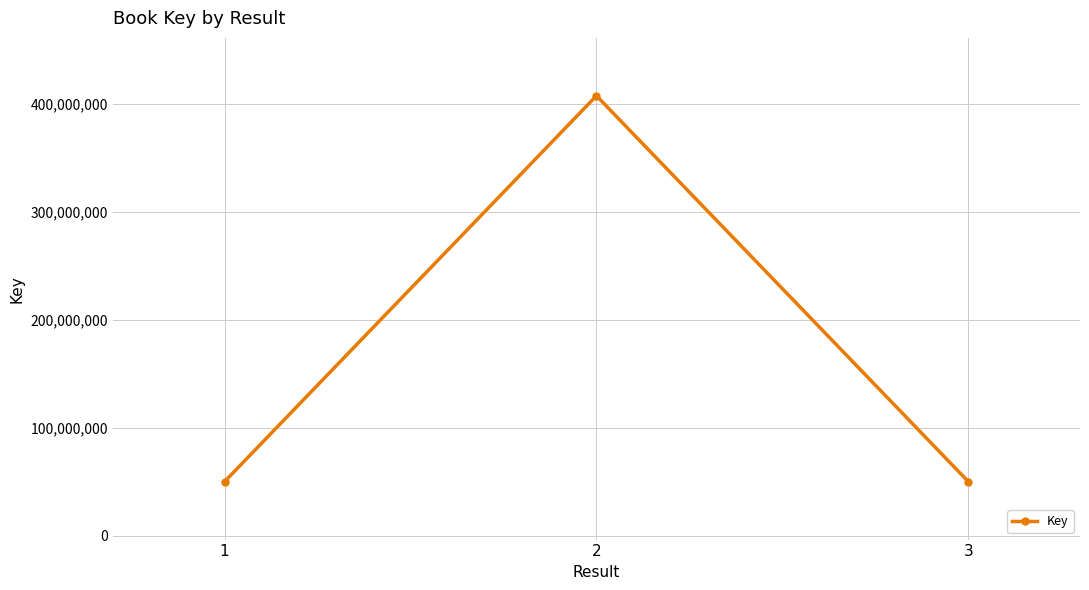

How many data points are less than 49937426?

1